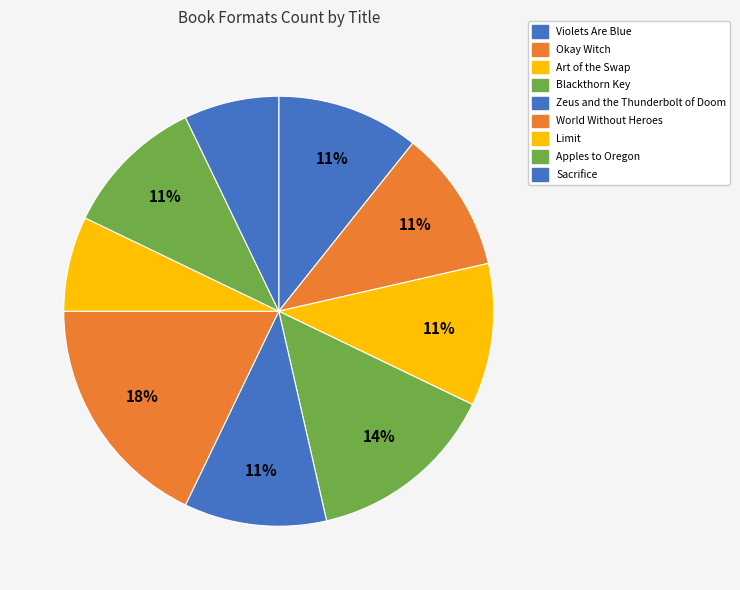

Which category has the smallest portion of the pie?

Limit